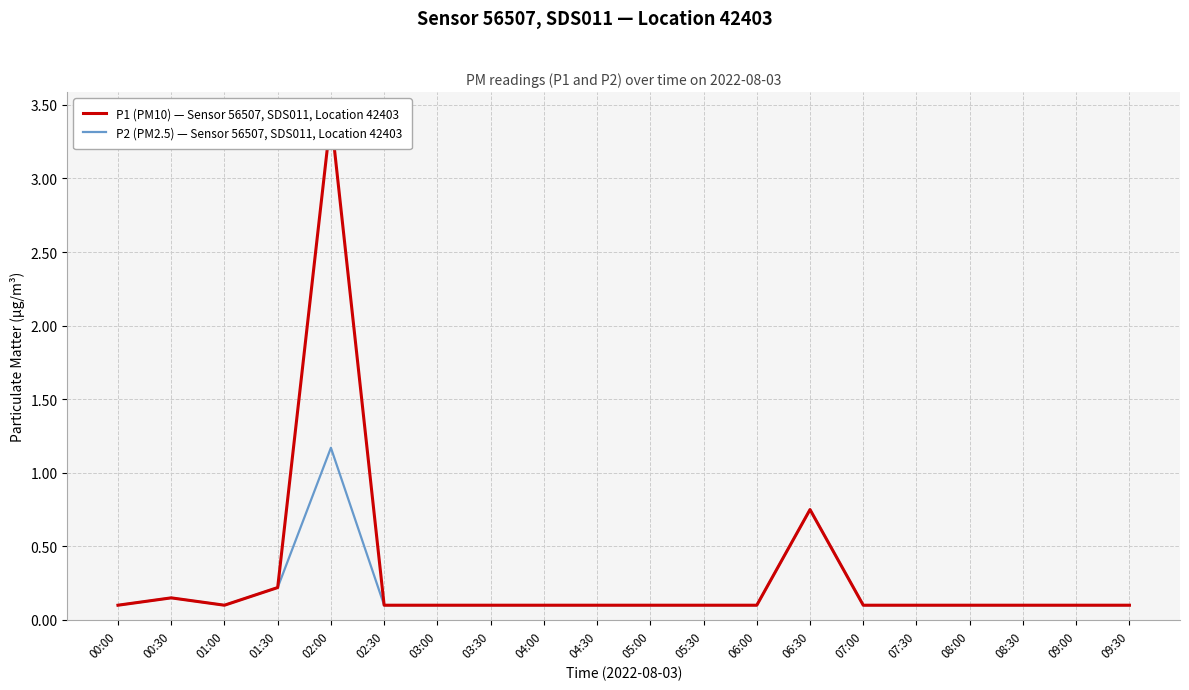

True or false: P1 (PM10) — Sensor 56507, SDS011, Location 42403 and P2 (PM2.5) — Sensor 56507, SDS011, Location 42403 intersect in this chart.

False